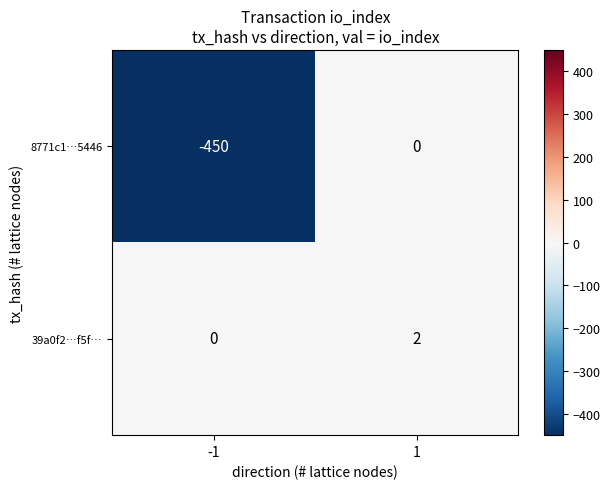

Which series has the largest range (max minus min)?

8771c1…5446